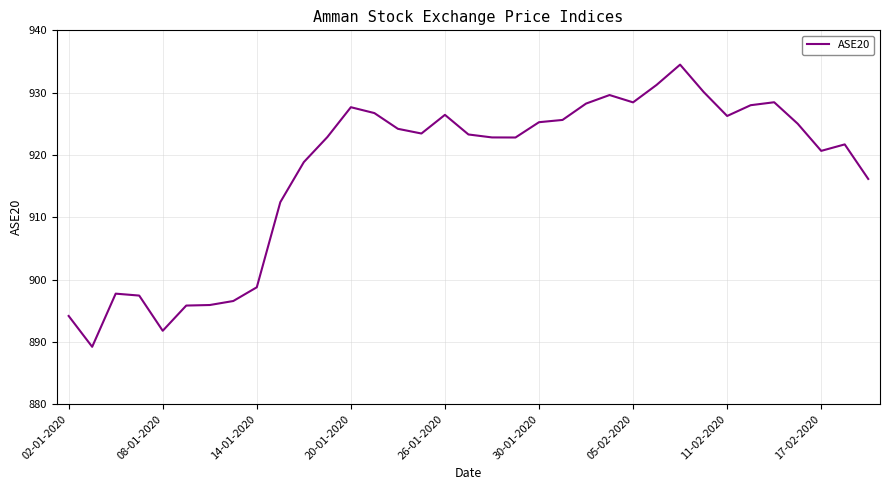

What is the difference between the maximum and minimum values?

45.3